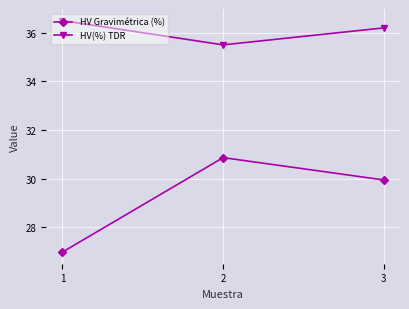

Does the chart display data point markers on the line(s)?

Yes